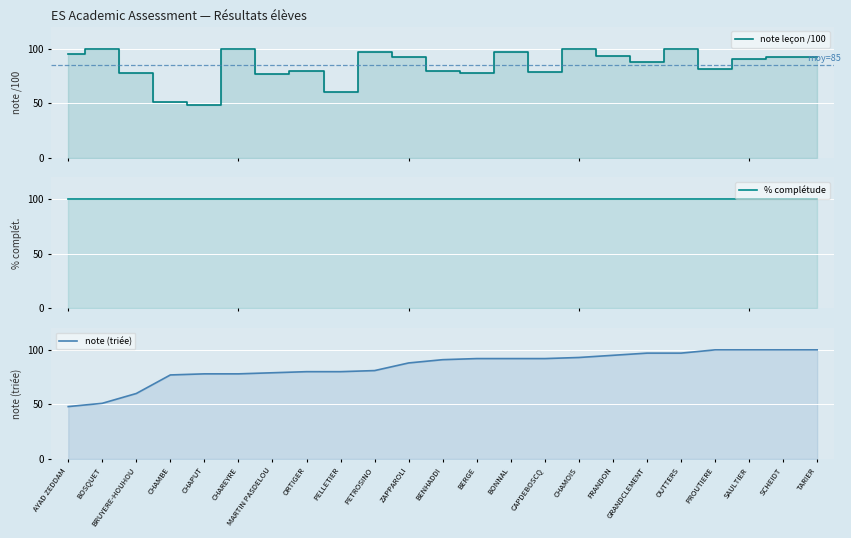

True or false: note (triée) has more than 2 points higher than both neighbors.

False